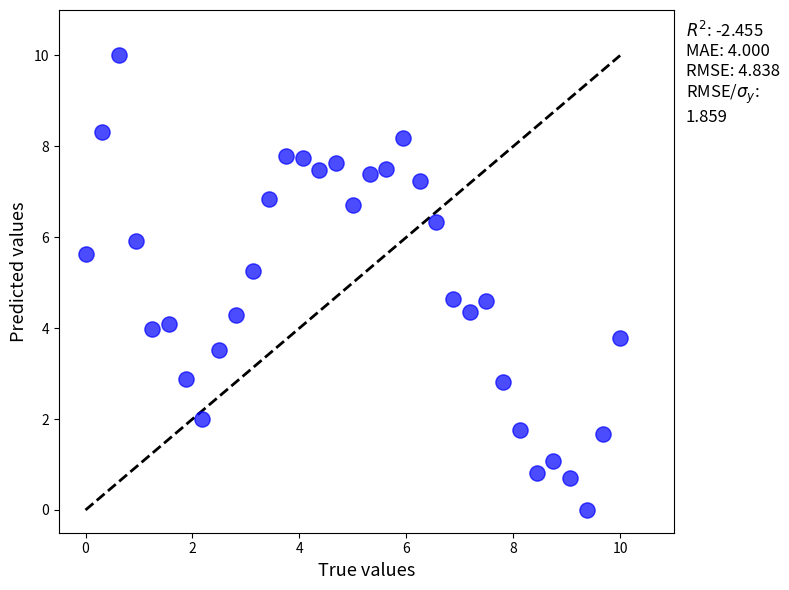

What is the range of X values (max minus min)?

10.0